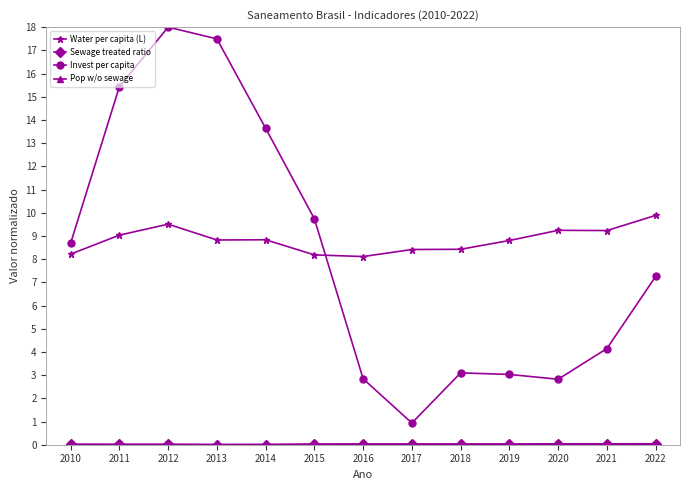

Which series ends up on top after the final intersection of Invest per capita and Water per capita (L)?

Water per capita (L)